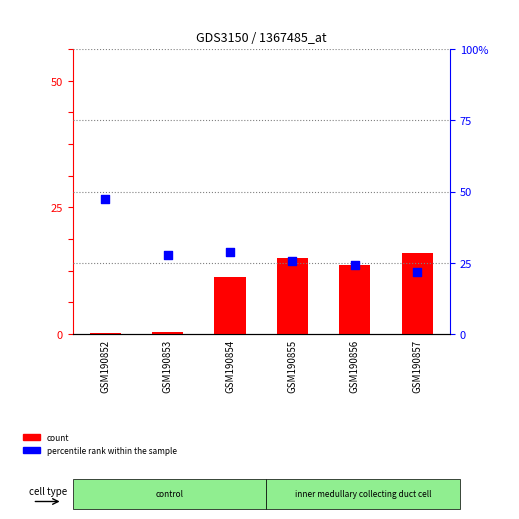

Which series has the largest Y range (max minus min)?

percentile rank within the sample